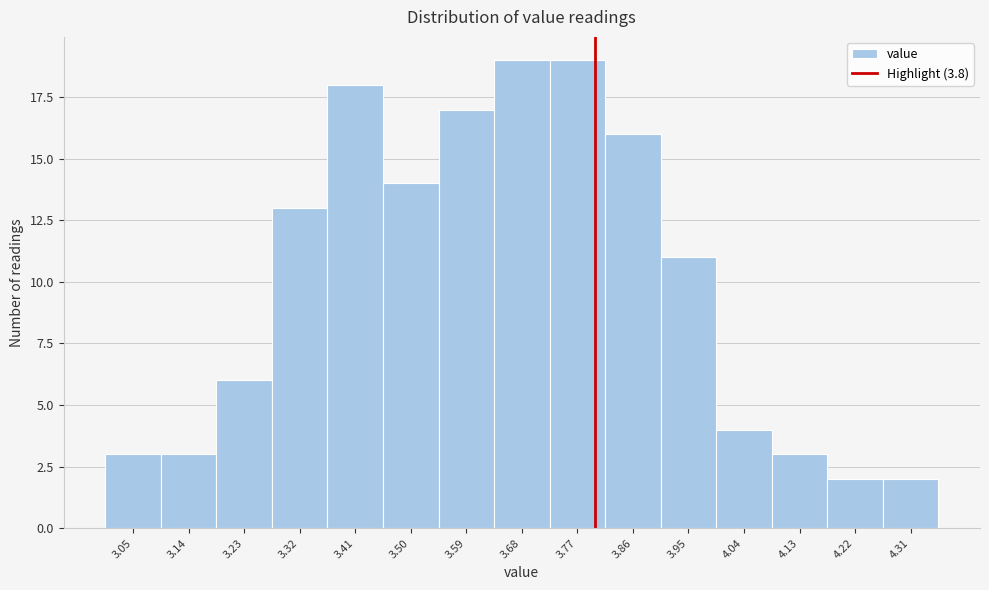

How tall is the bar that spans 3.82 to 3.91 on the x-axis? Neither the bar edges nor the heights are printed on the chart, so give them approximately, as read against the axes.

16